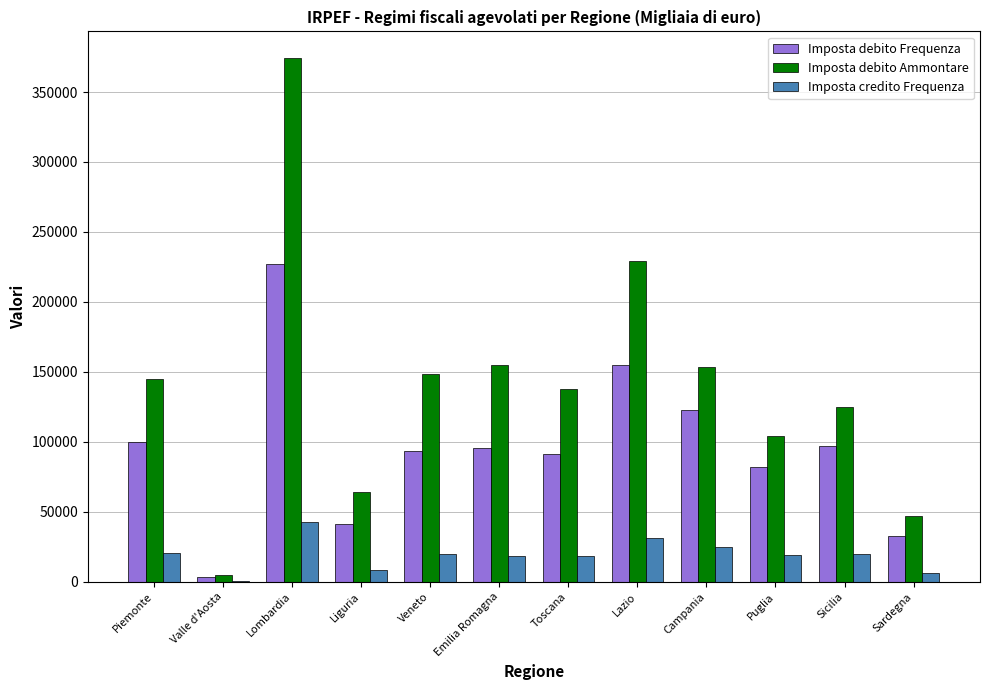

Which series changed the most between Lombardia and Sicilia?

Imposta debito Ammontare